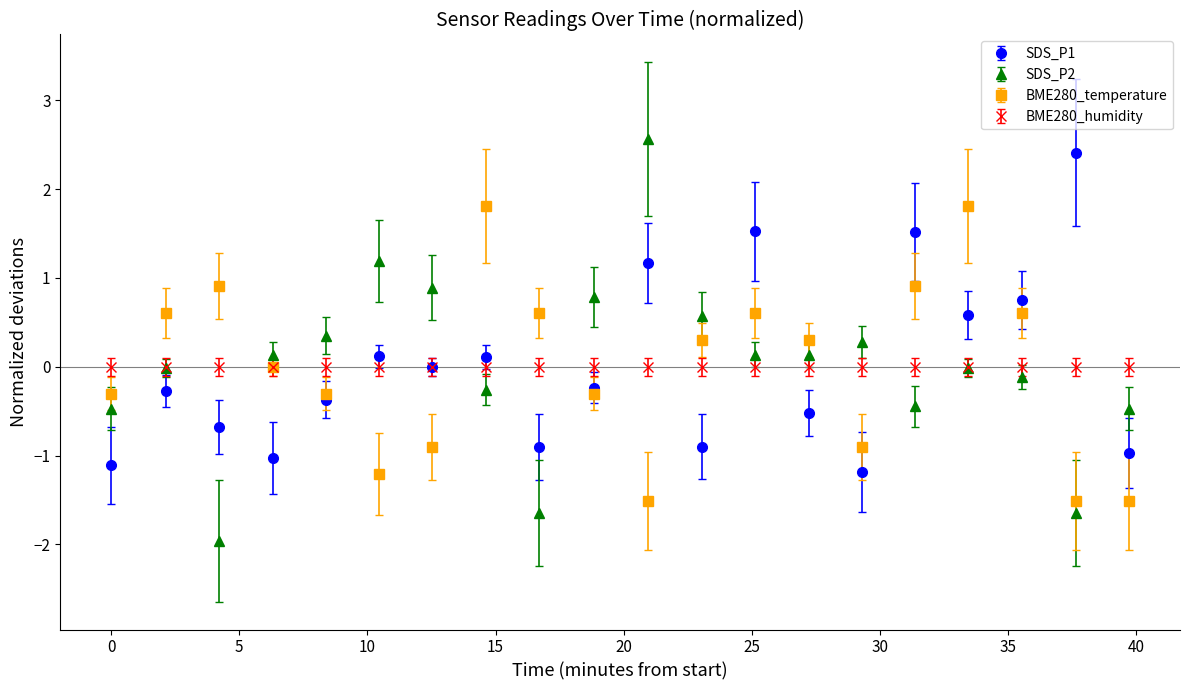

What is the value of the BME280_temperature point at the 18th from the left?

0.6